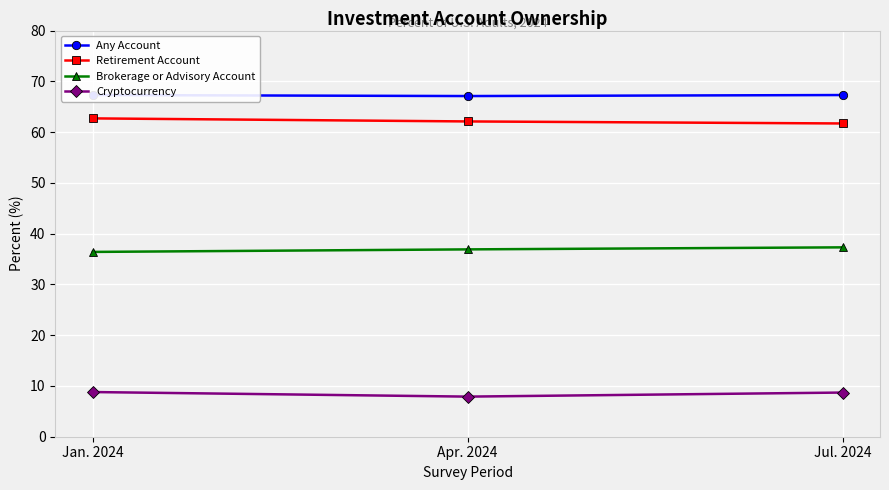

Reading left to right, transcribe all the data shown in this chart.

Any Account: 67.3	67.1	67.3
Retirement Account: 62.7	62.1	61.7
Brokerage or Advisory Account: 36.4	36.9	37.3
Cryptocurrency: 8.8	7.9	8.7